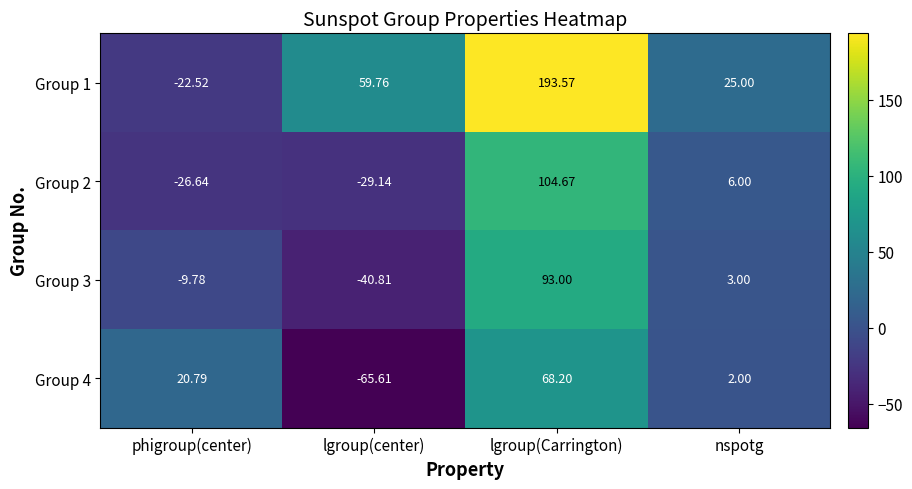

Which series has the largest total across all categories?

Group 1